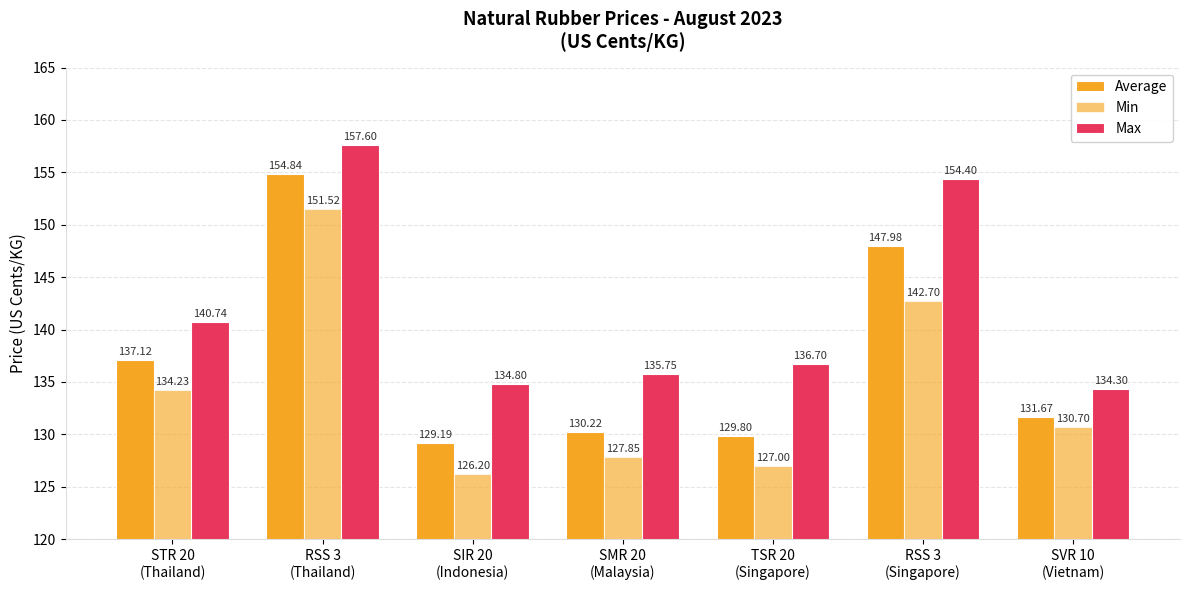

How many values in the Min series are below 130?

3